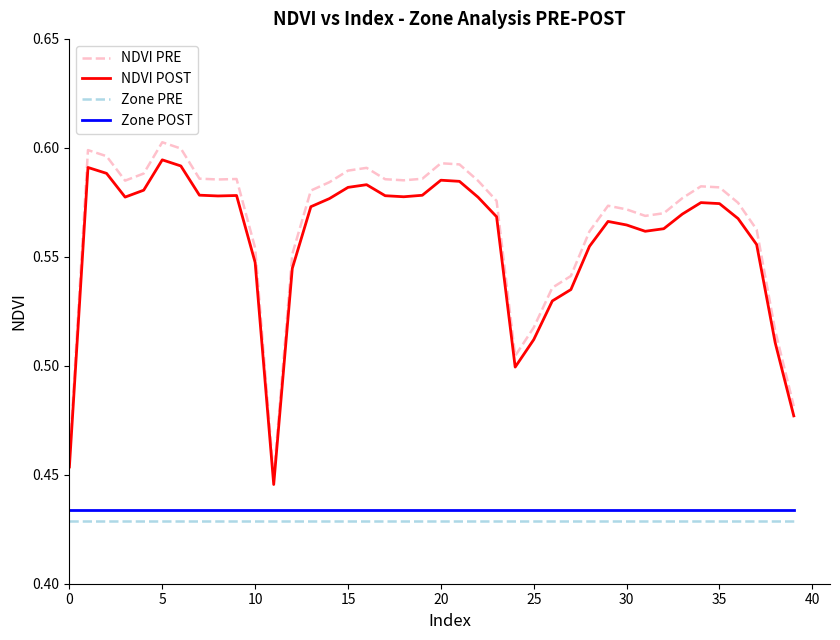

Which series has the widest spread of values?

NDVI PRE